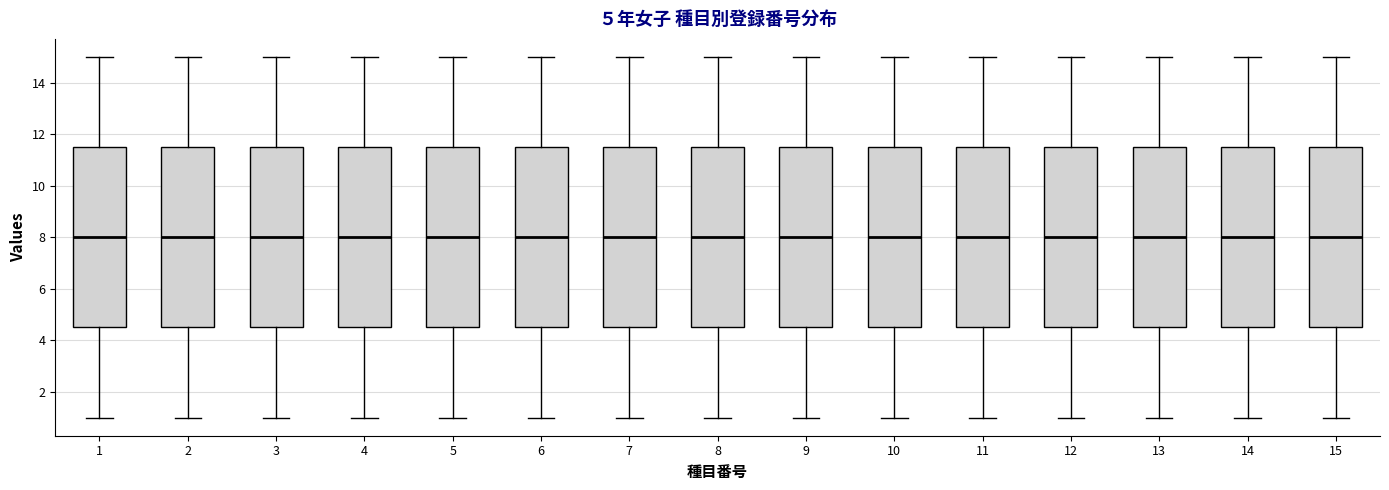

Where does the upper whisker of the box at x = 6 end on the y-axis? The values are not printed on the chart, so give them approximately, as read against the axis.

15.0